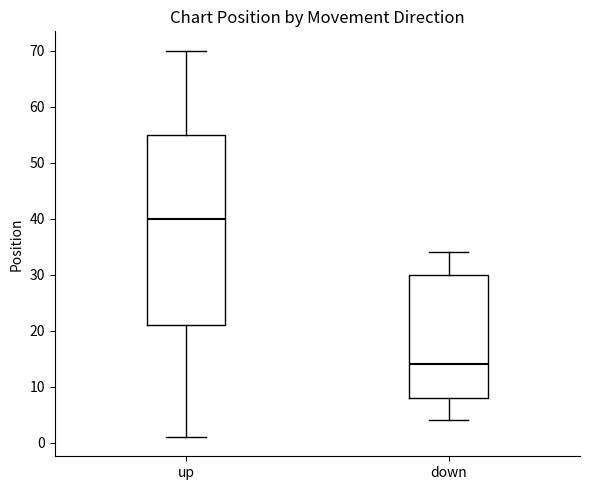

Comparing the boxes themselves (not the whiskers), which one is the tallest?

up